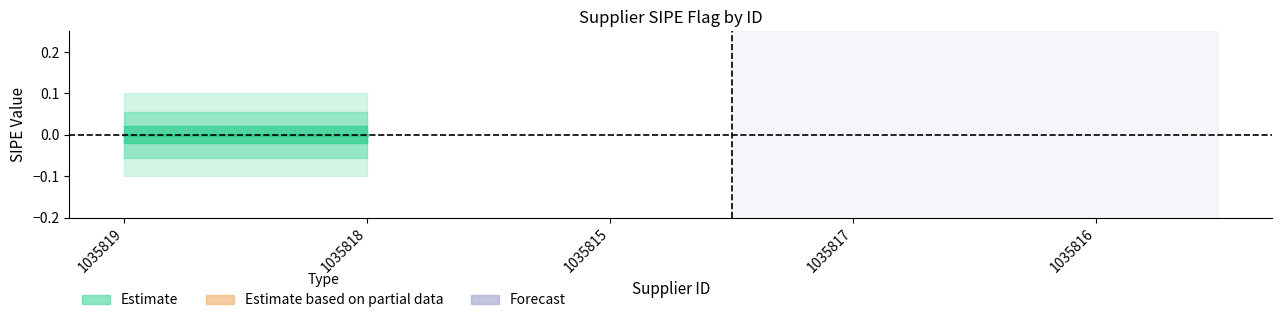

Is it true that sipe_upper1 equals 1 at 1035815?

False